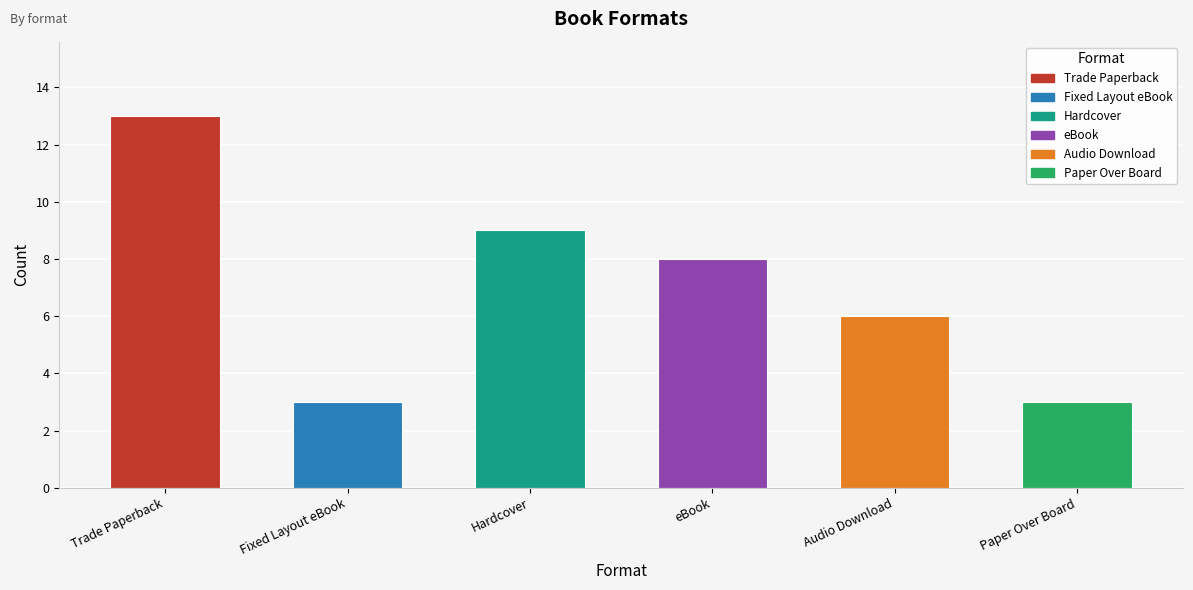

How many bars are there in total?

6